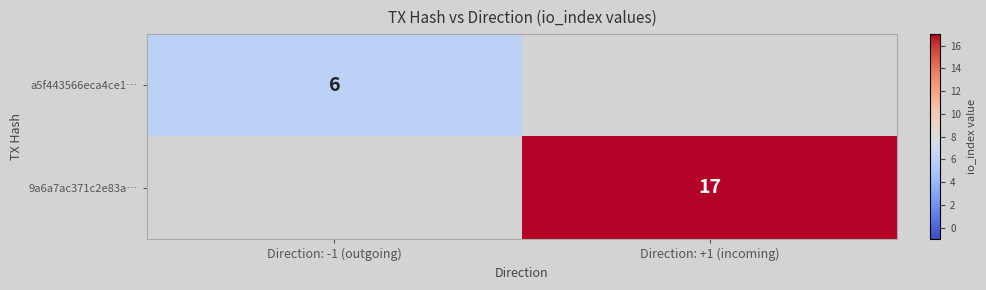

The value of a5f443566eca4ce1… at Direction: -1 (outgoing) is 6. True or false?

True